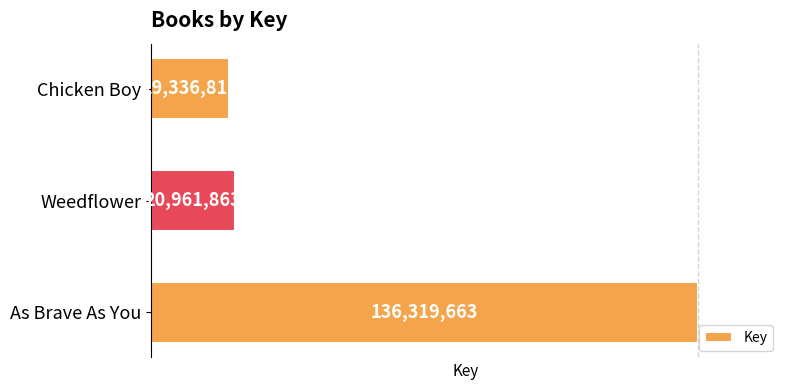

Count the number of categories in the chart.

3